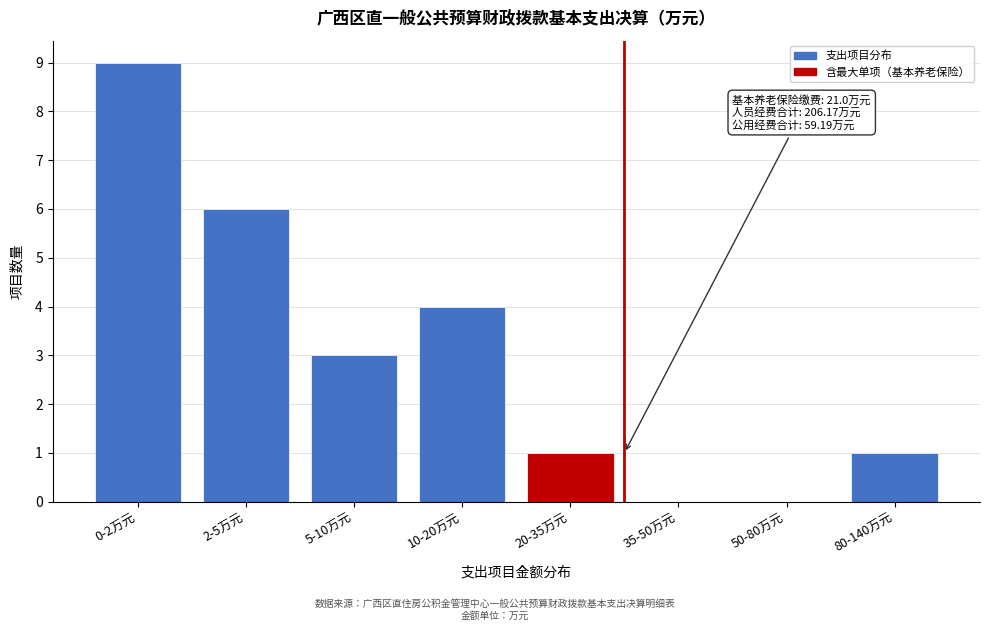

Reading right to left, what are all the values shown in this chart?

80-140万元=1	50-80万元=0	35-50万元=0	20-35万元=1	10-20万元=4	5-10万元=3	2-5万元=6	0-2万元=9